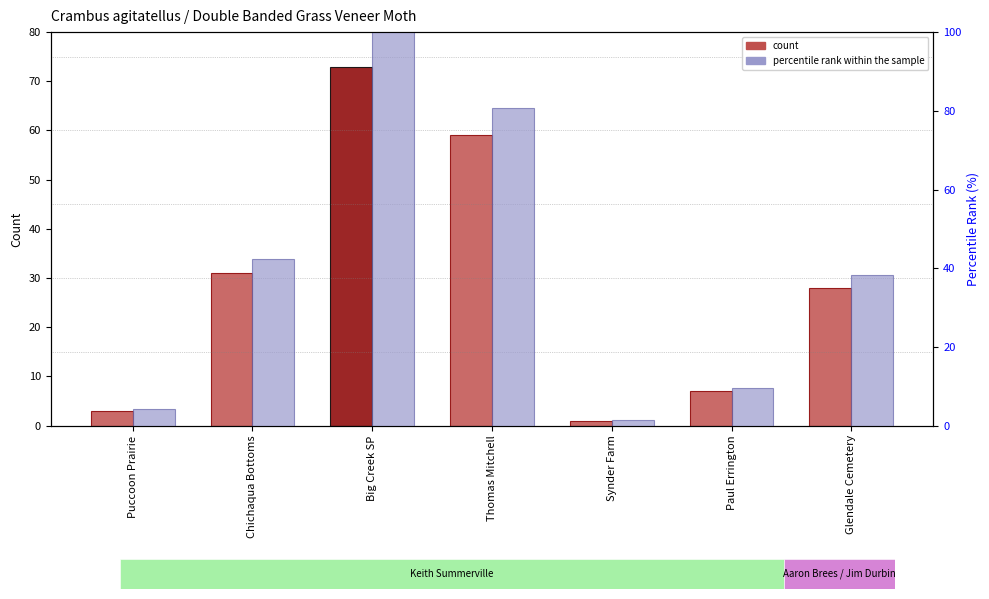

What is the difference between the highest and lowest values at Chichaqua Bottoms?

11.5